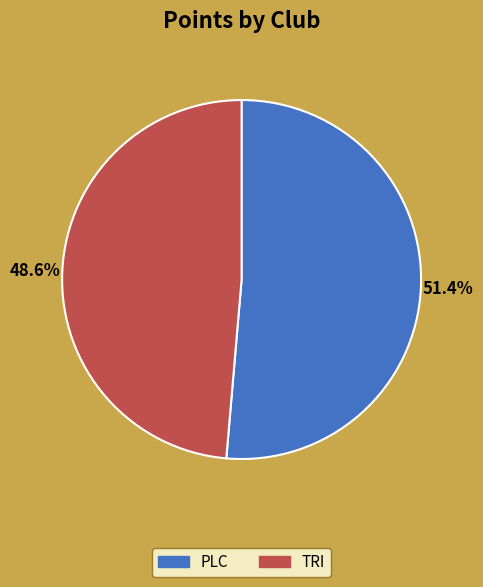

Which category has the biggest portion of the pie?

PLC